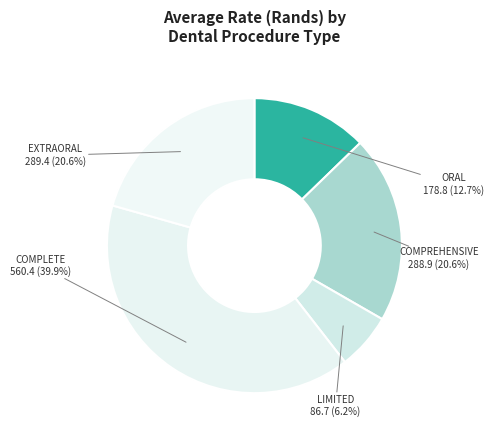

How many segments does this pie chart have?

5